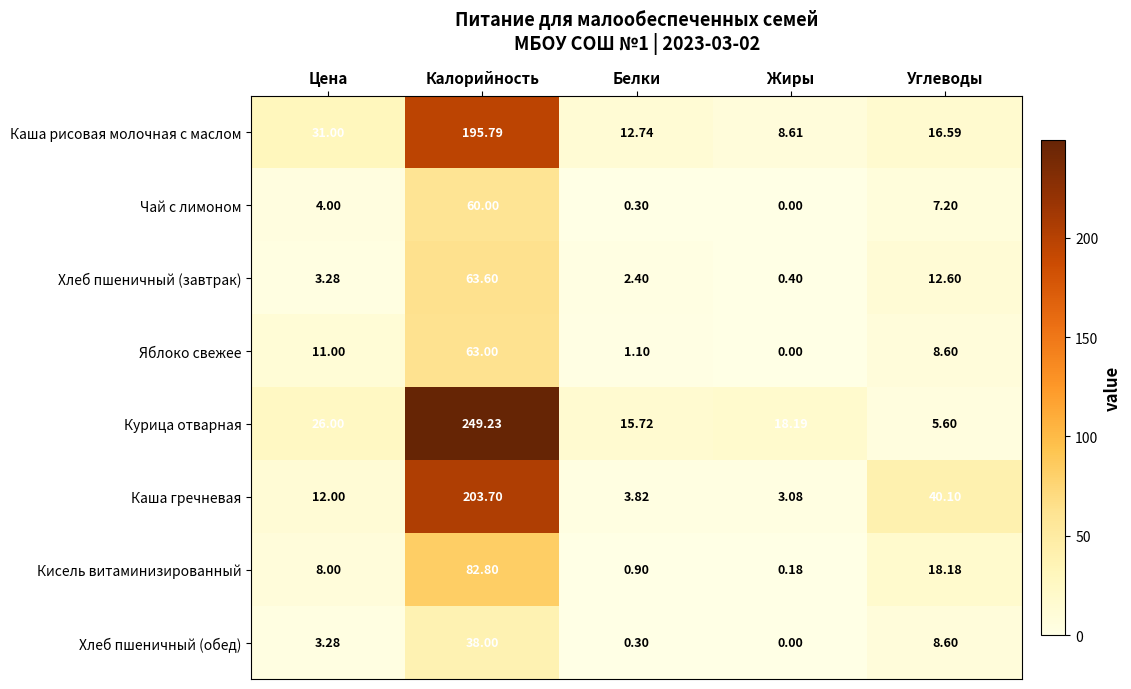

Between Калорийность and Белки, which series saw the biggest shift?

Курица отварная